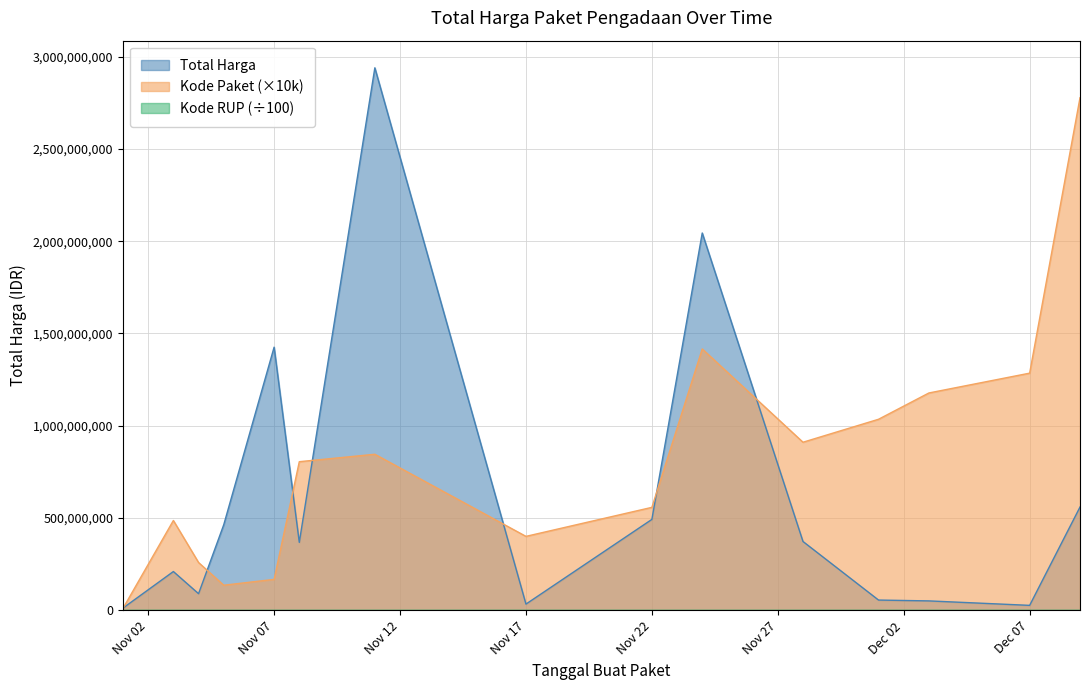

Which has a higher value, 2021-12-01 or 2021-11-24?

2021-11-24